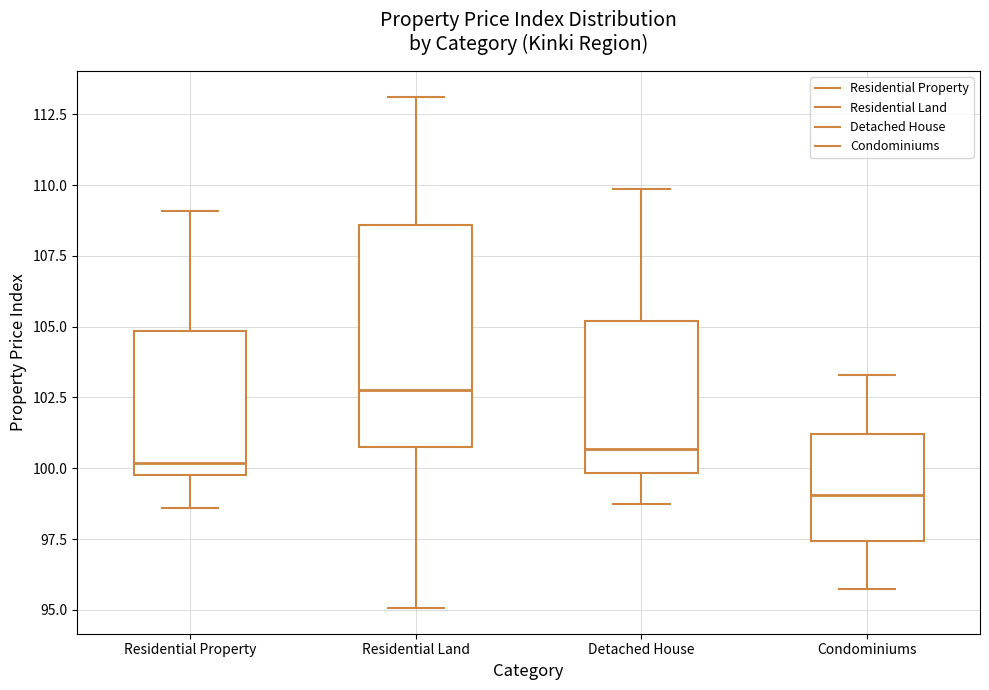

Which box's median line is the highest?

Residential Land